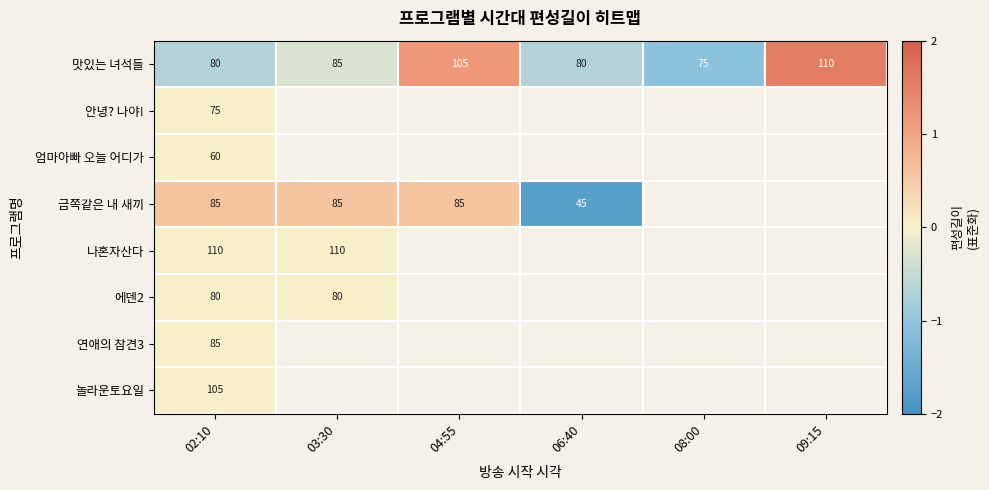

What is the minimum value shown in the chart?

-1.7